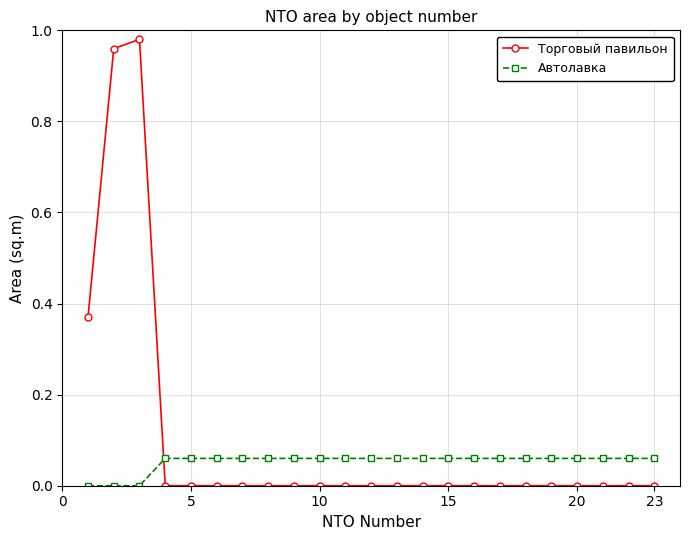

Which series has the widest spread of values?

Торговый павильон